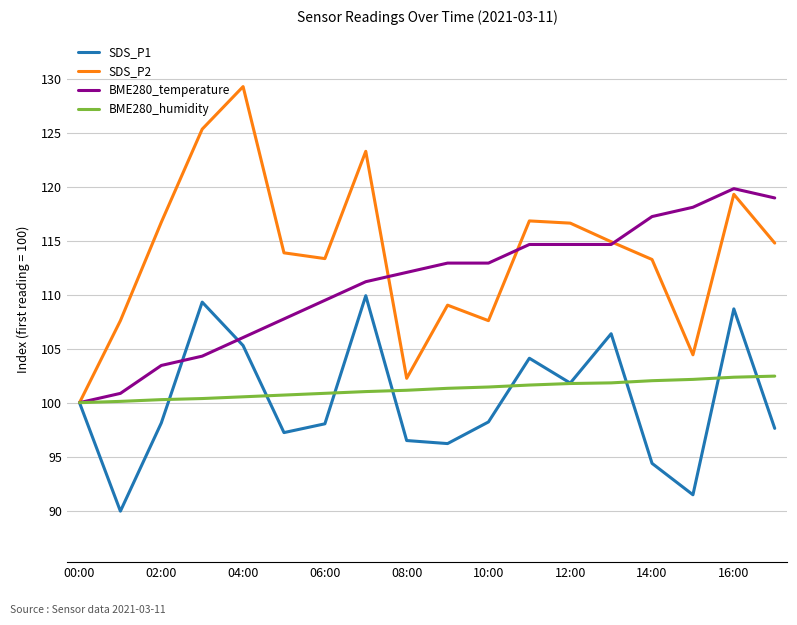

Rank the series by their maximum value, from lowest to highest.

BME280_humidity, SDS_P1, BME280_temperature, SDS_P2